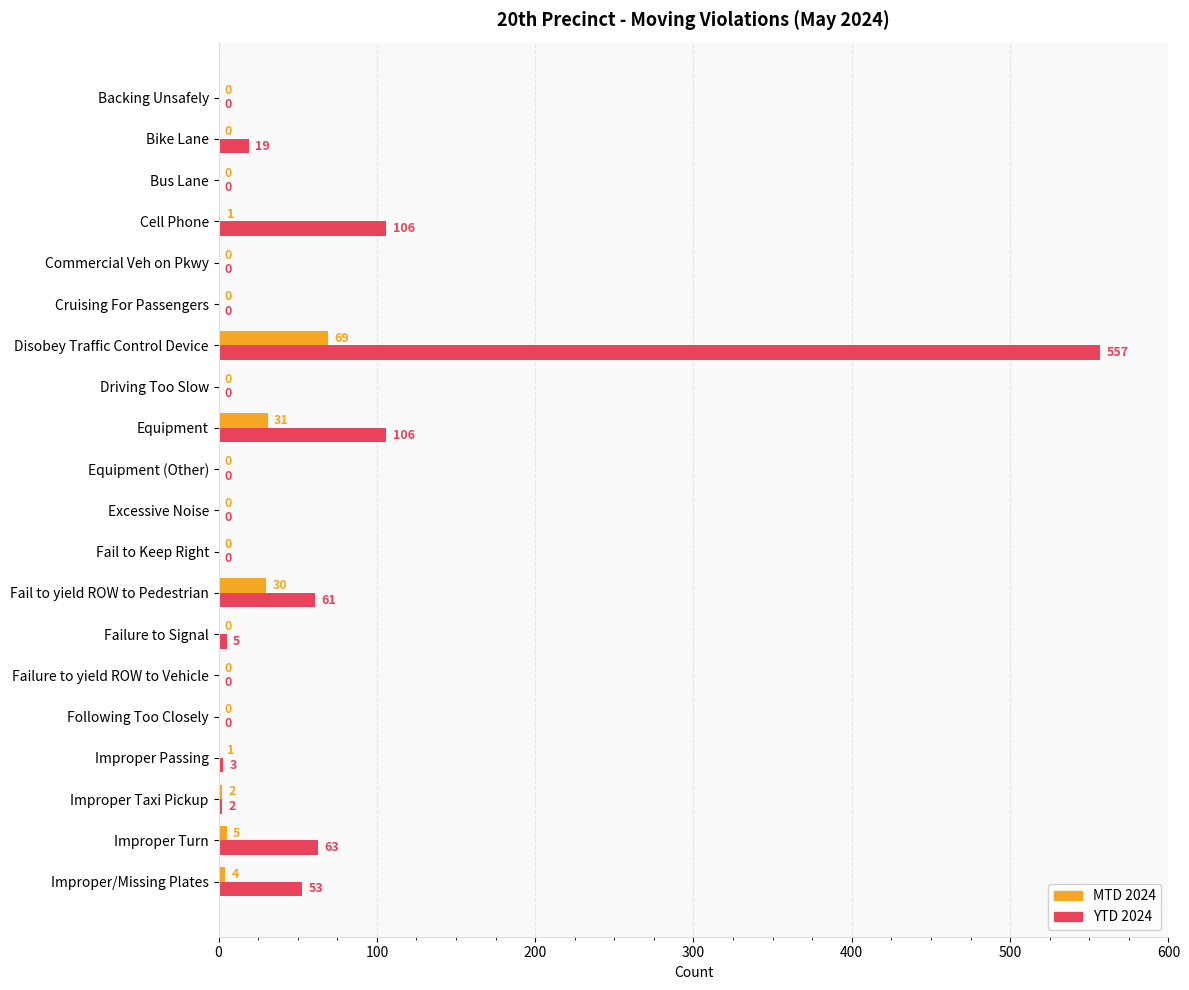

Which series has the largest total across all categories?

YTD 2024